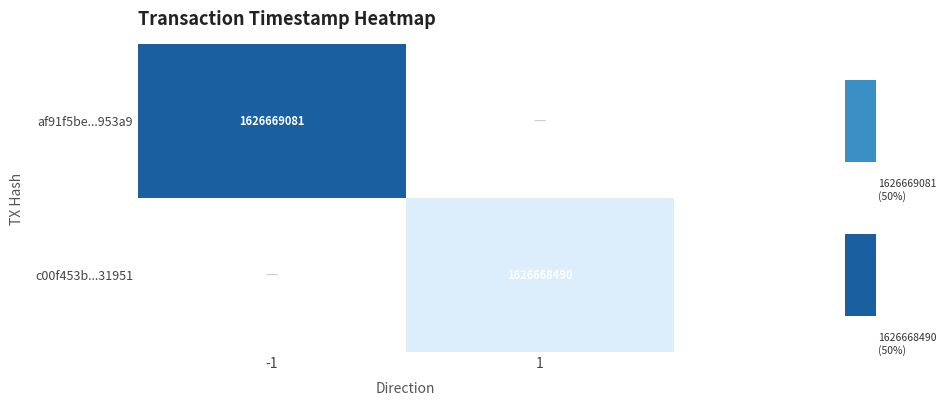

The value of af91f5be3d6345d22d335638963fb1ad31953a9 at time_stamp is 1122935968. True or false?

False